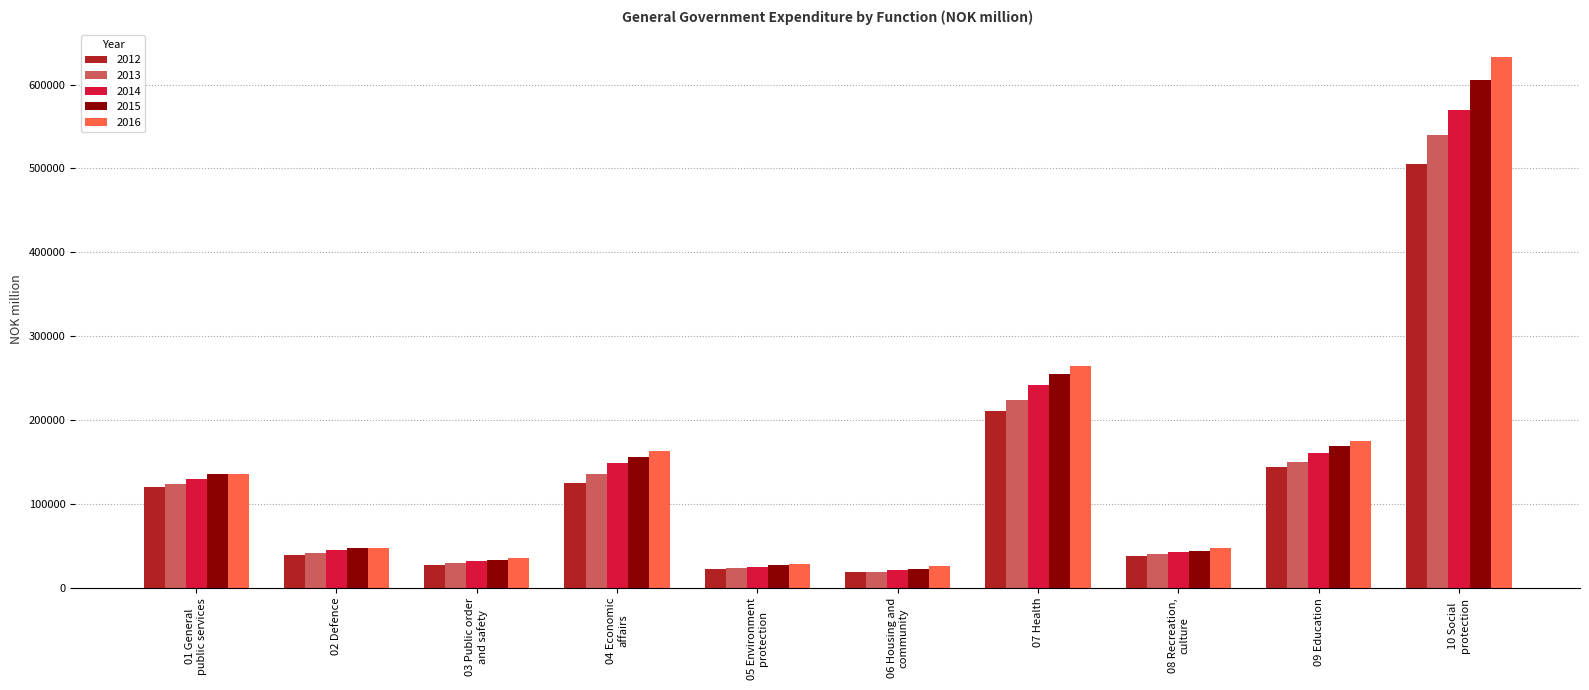

Which series has the largest range (max minus min)?

2016